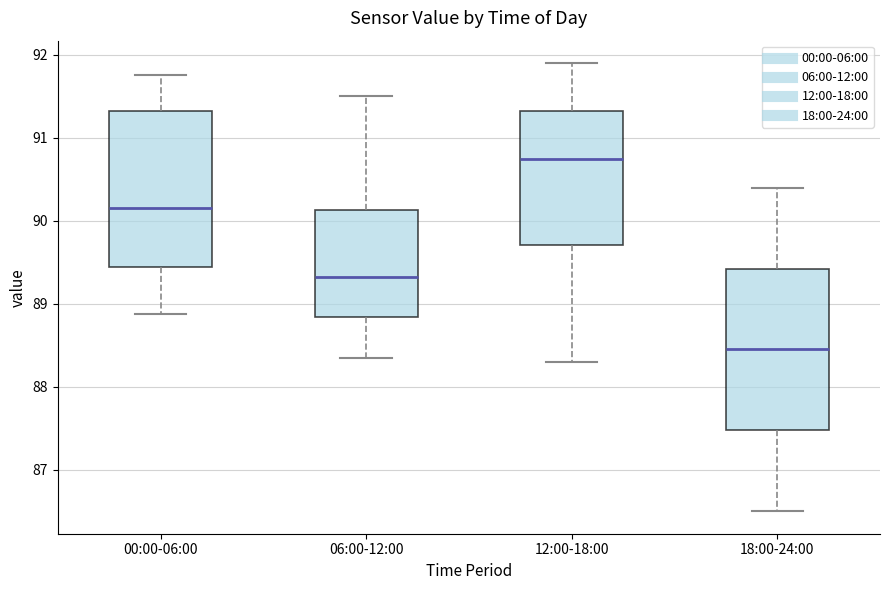

Reading left to right, read every box against the y-axis: the position of its median line, the range the box covers, and the ends of its whiskers. The values are not printed on the chart, so give them approximately, as read against the axis.

00:00-06:00: median 90.2, box 89.4 to 91.3, whiskers 88.9 to 91.8
06:00-12:00: median 89.3, box 88.8 to 90.1, whiskers 88.4 to 91.5
12:00-18:00: median 90.8, box 89.7 to 91.3, whiskers 88.3 to 91.9
18:00-24:00: median 88.5, box 87.5 to 89.4, whiskers 86.5 to 90.4